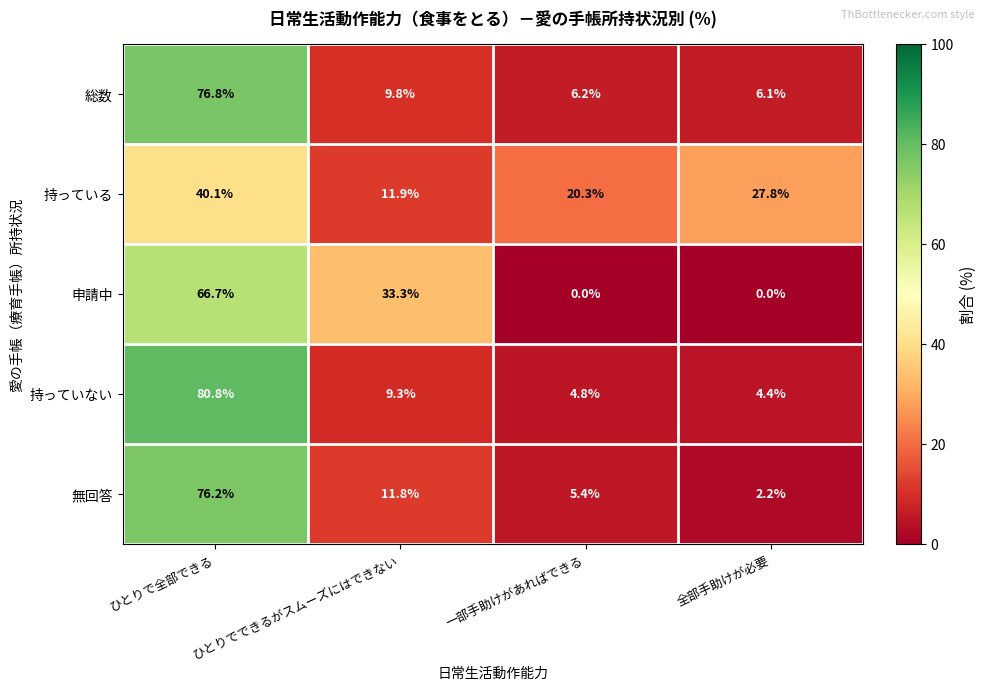

What is the spread (max minus min) of values at 全部手助けが必要?

27.8